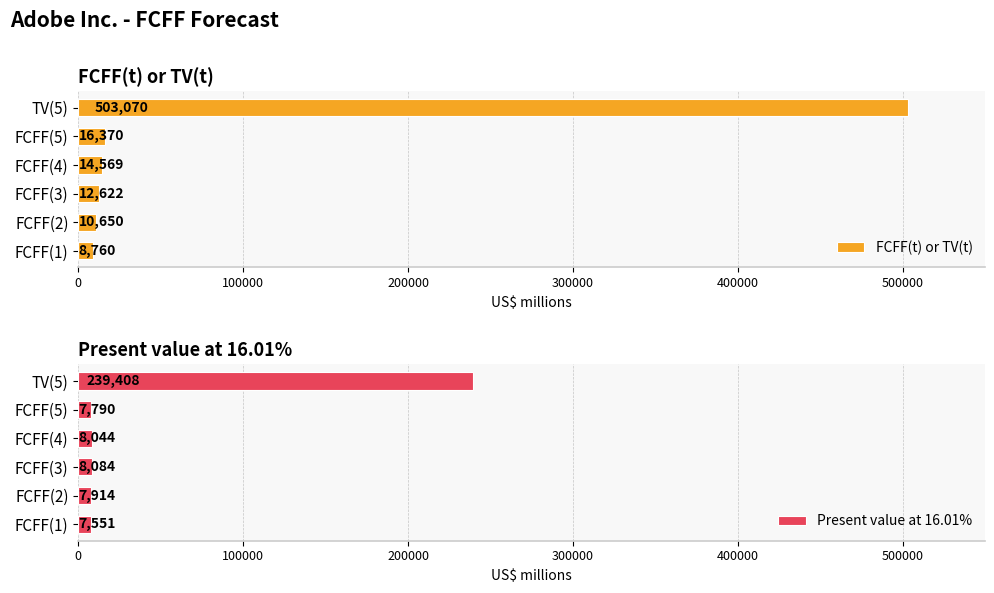

At which label does FCFF(t) or TV(t) reach its minimum?

FCFF(1)